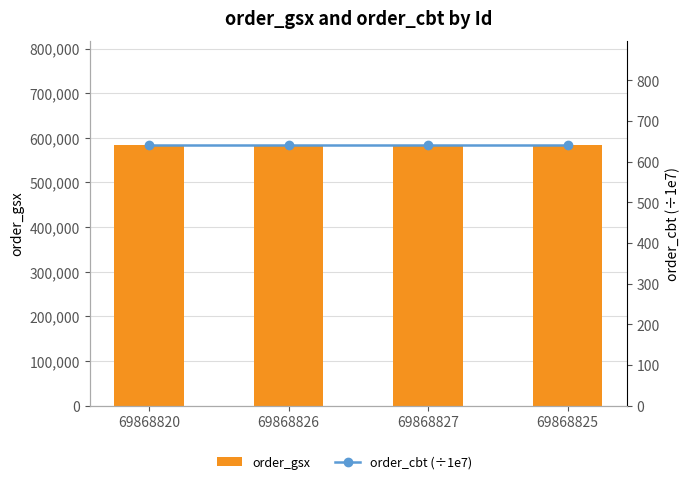

How many data points does each series have?

4